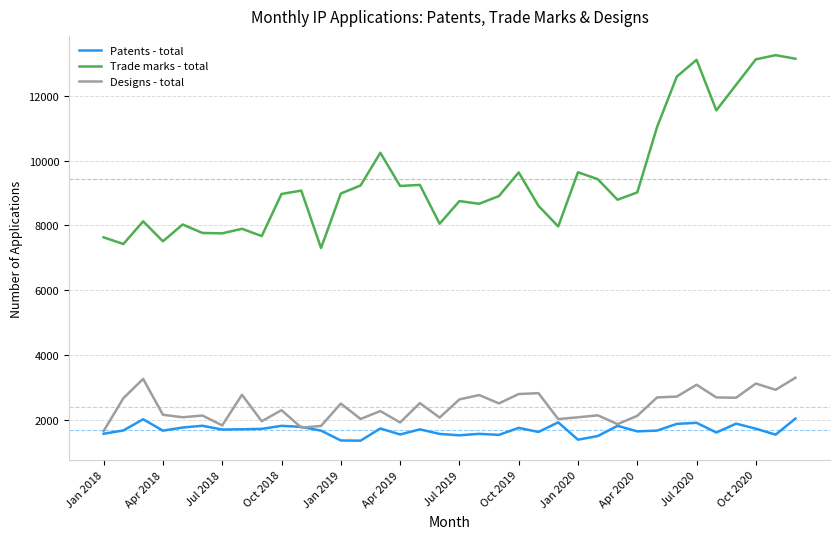

What is the smallest value displayed?

1361